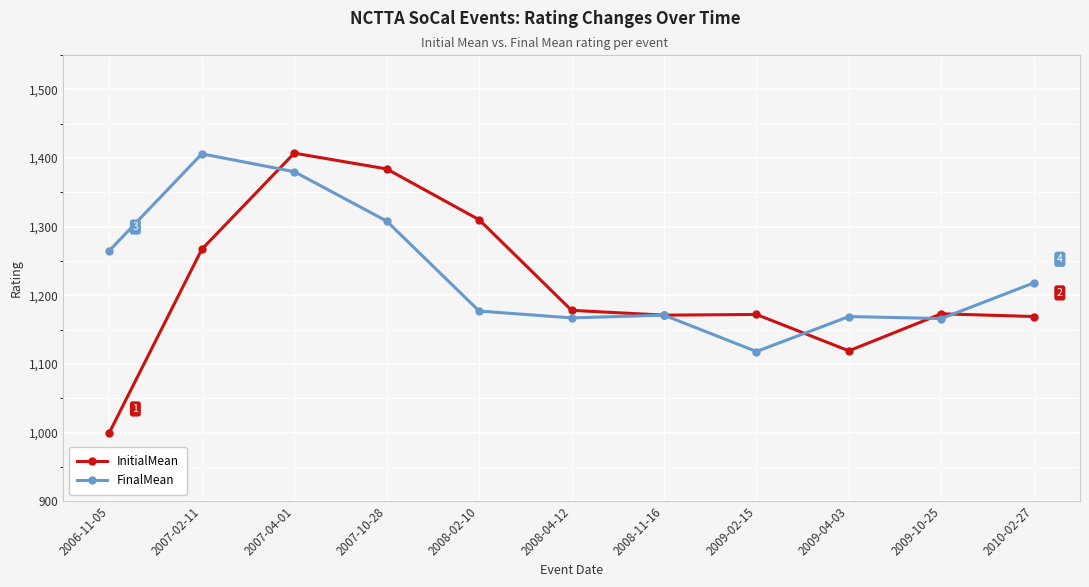

What is the total value across all series at 2008-04-12?

2345